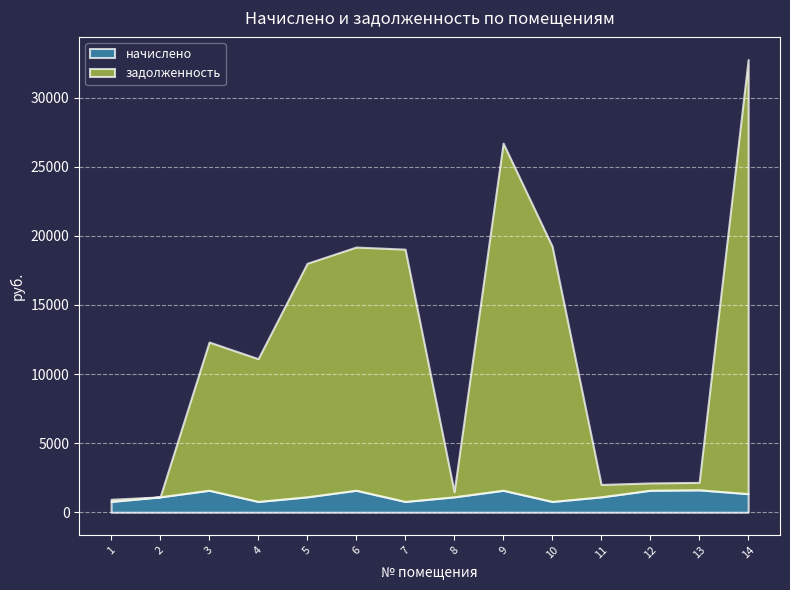

Between which two adjacent categories do задолженность and начислено first intersect?

2 and 3